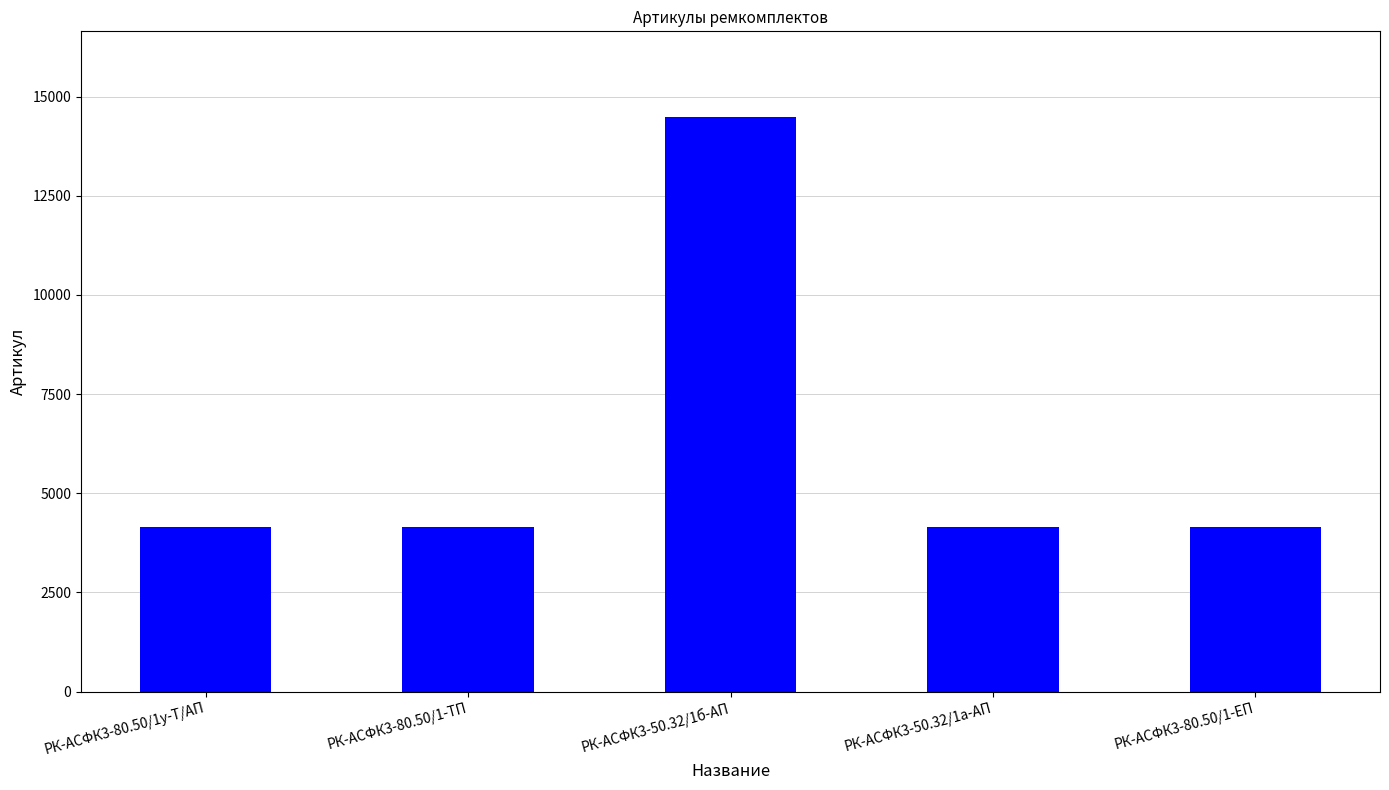

What is the value of the 3rd bar from the left?

14477